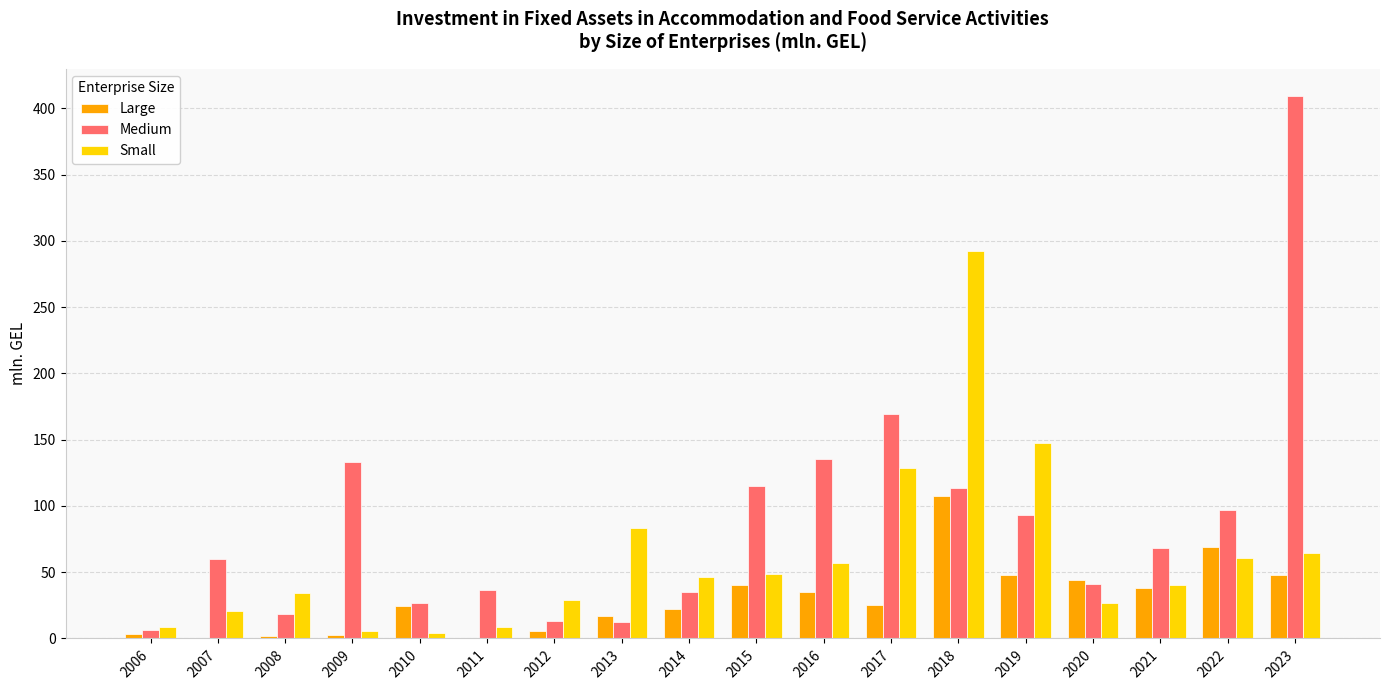

What is the approximate value of Small at 2022?

60.8